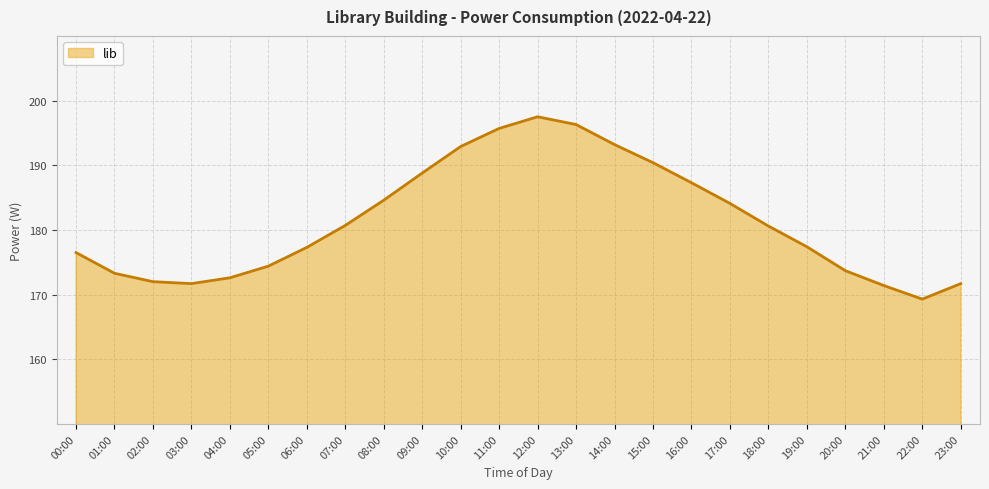

What is the maximum value shown in the chart?

197.5